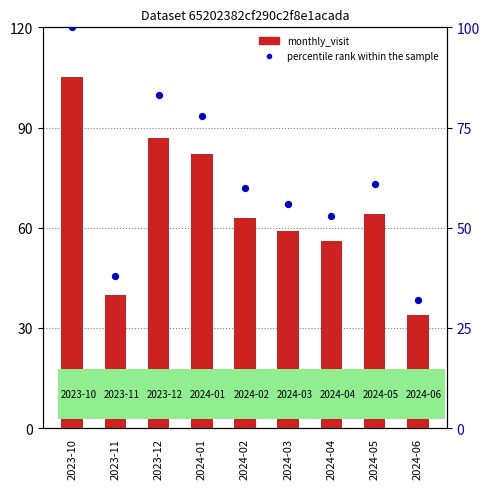

What are all the series names shown in the legend?

monthly_visit, percentile rank